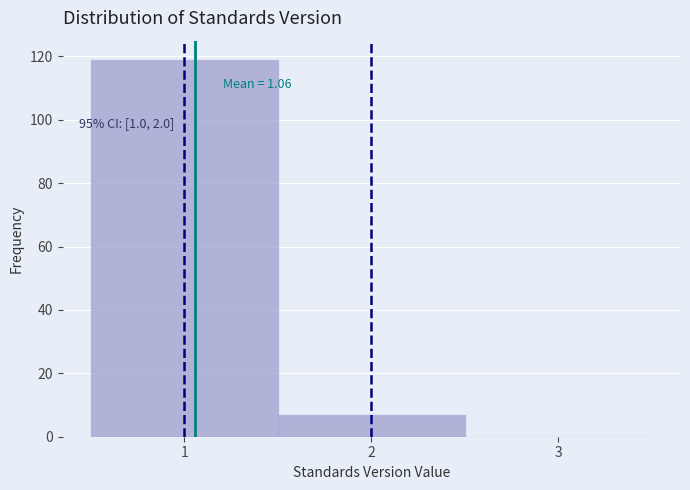

Which range on the x-axis has the tallest bar?

0.5 to 1.5